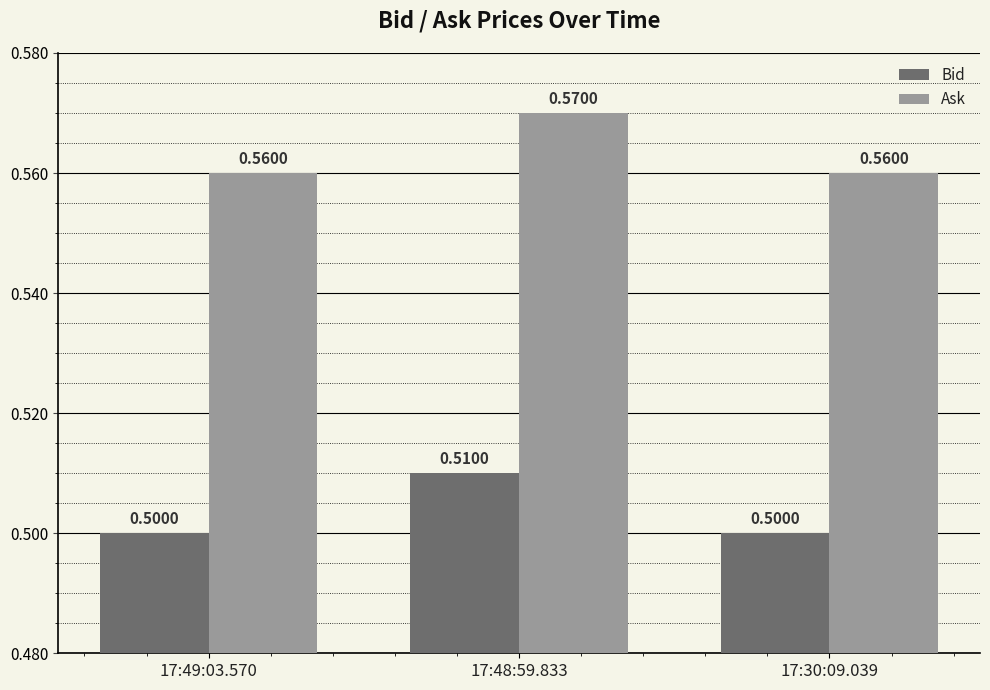

The value of Bid at 17:49:03.570 is 0.5. True or false?

True